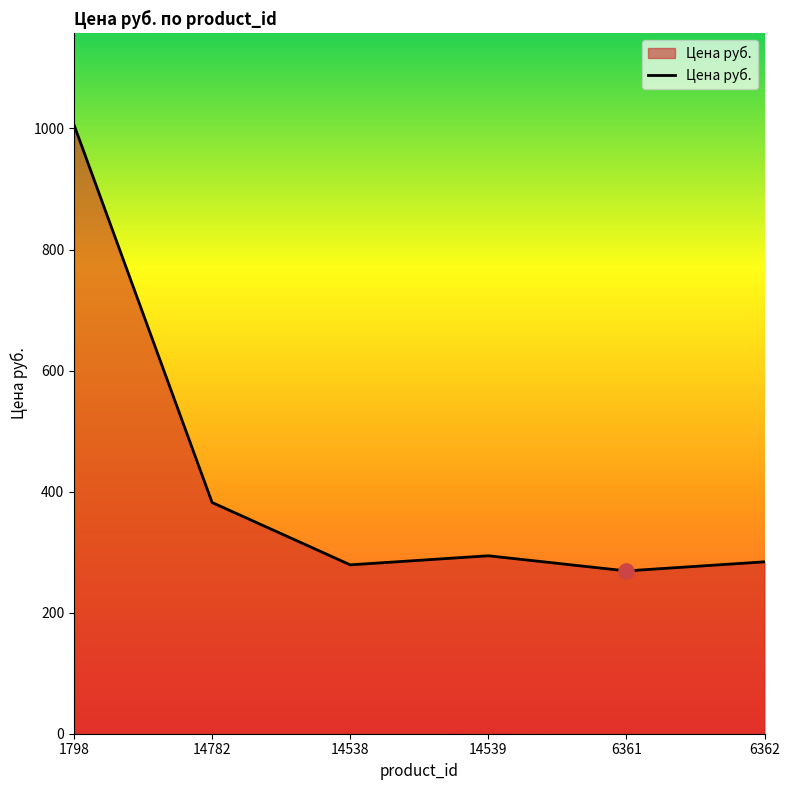

What is the change in value from 14539 to 6361?

-25